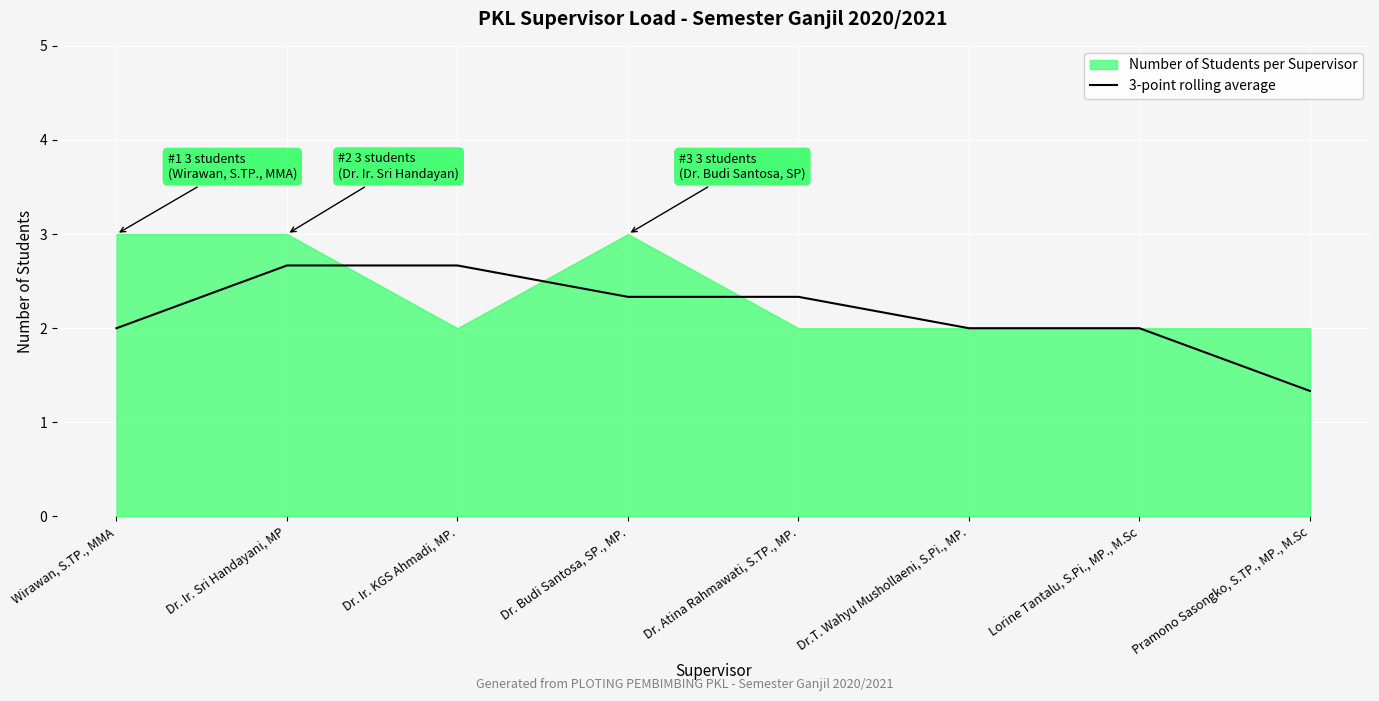

Reading right to left, transcribe all the data shown in this chart.

Pramono Sasongko, S.TP., MP., M.Sc=1.3	Lorine Tantalu, S.Pi., MP., M.Sc=2.0	Dr.T. Wahyu Mushollaeni, S.Pi., MP.=2.0	Dr. Atina Rahmawati, S.TP., MP.=2.3	Dr. Budi Santosa, SP., MP.=2.3	Dr. Ir. KGS Ahmadi, MP.=2.7	Dr. Ir. Sri Handayani, MP=2.7	Wirawan, S.TP., MMA=2.0